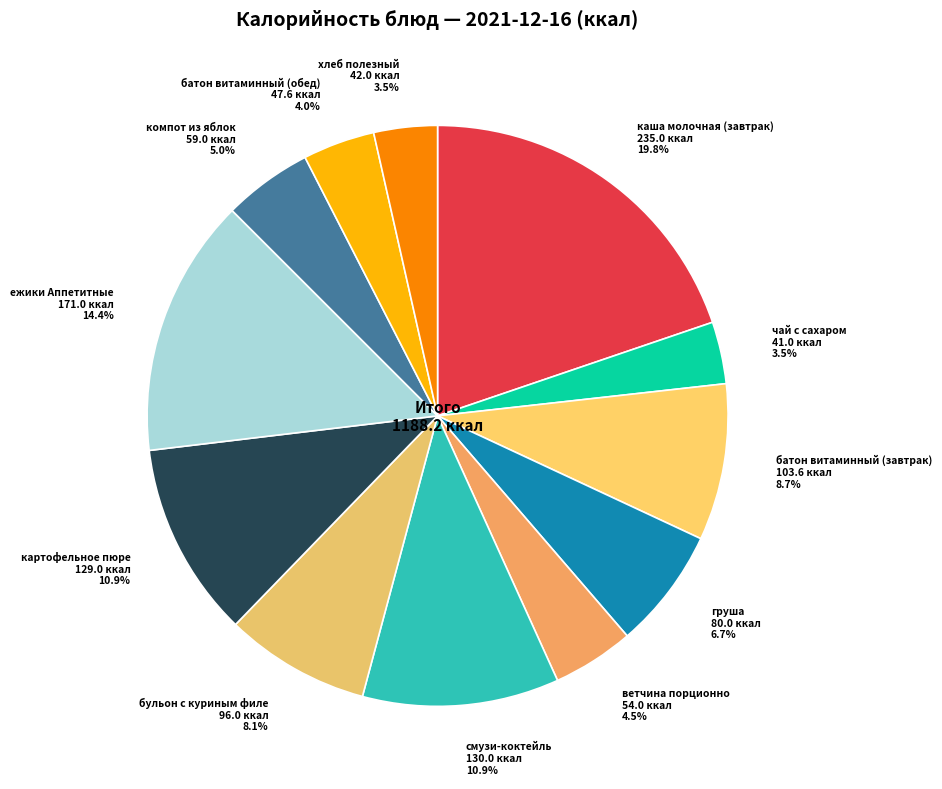

Count the number of slices in the pie.

12